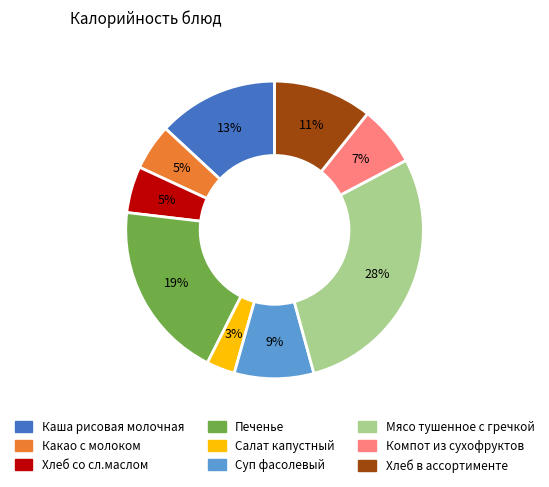

Which slice is the largest?

Мясо тушенное с гречкой